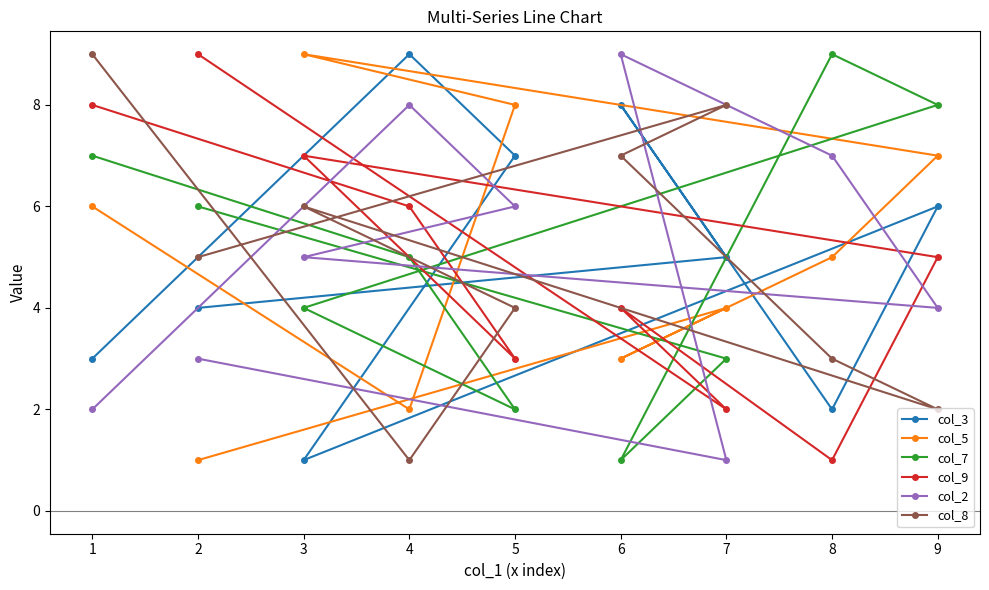

Rank the series at 5 from highest to lowest value.

col_5, col_3, col_2, col_8, col_9, col_7